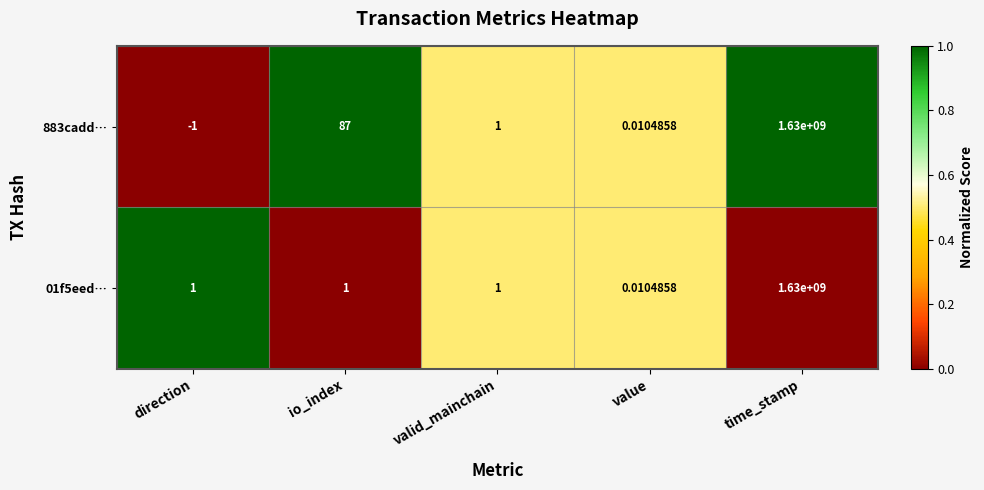

At which category does the chart reach its peak across all series?

time_stamp